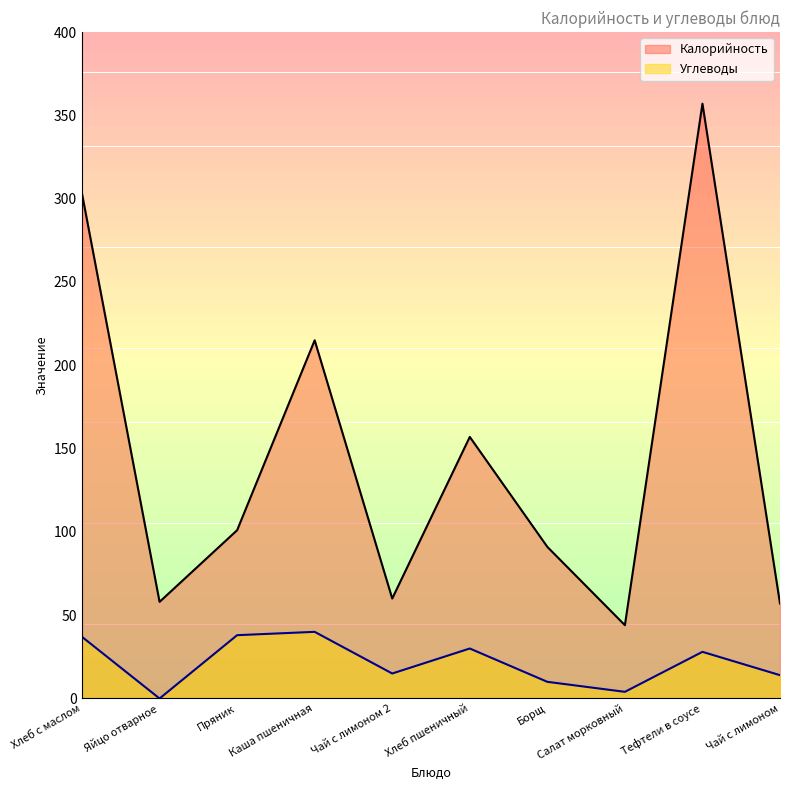

How many lines are shown in the chart?

2